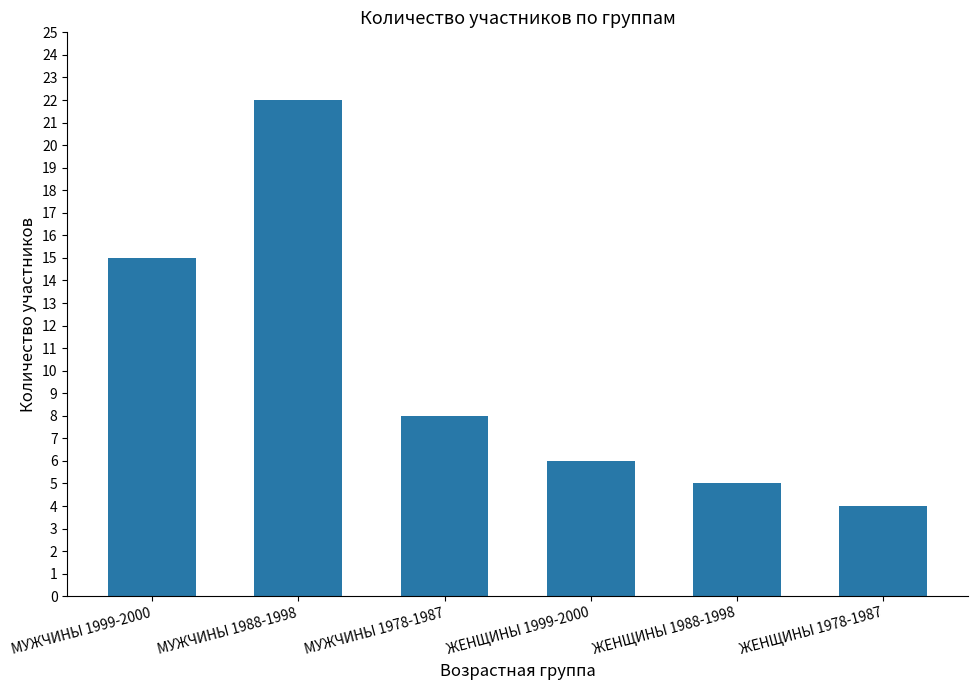

Where is the data nearest to the value 13?

МУЖЧИНЫ 1999-2000